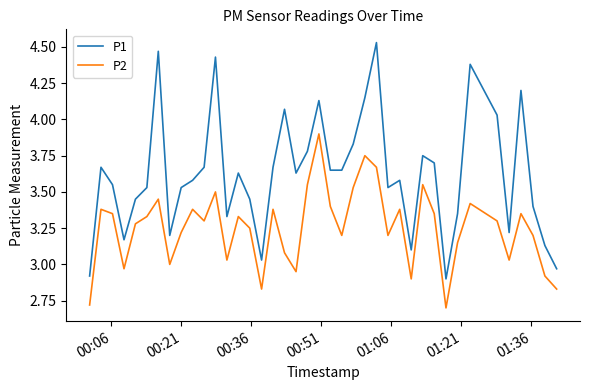

Rank the series by their average value, from highest to lowest.

P1, P2